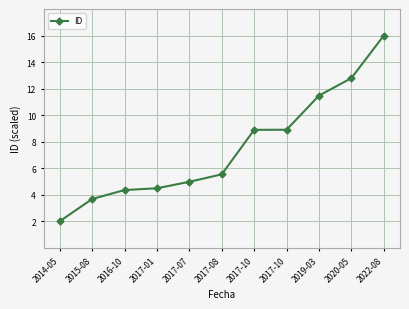

The value at 2020-05 is 12.8. True or false?

True